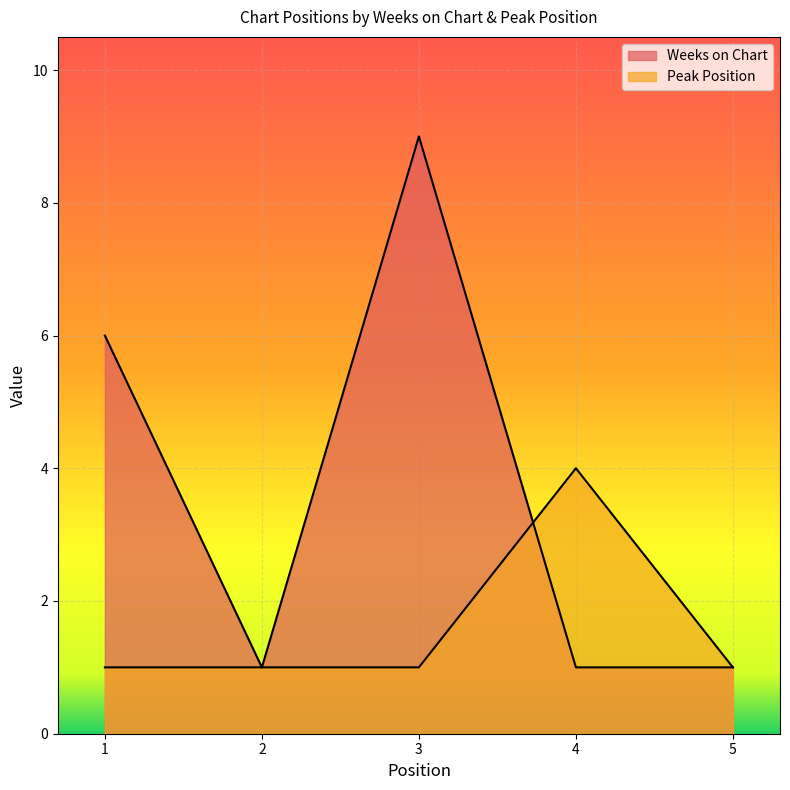

Between which two adjacent categories do Weeks on Chart and Peak Position first intersect?

3 and 4